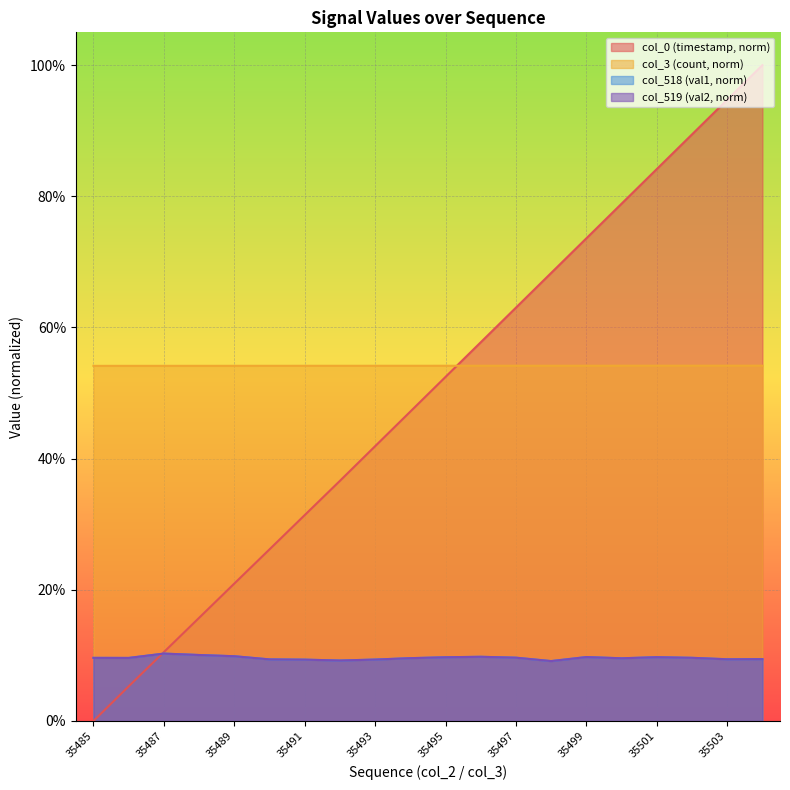

True or false: col_518 (val1) has more than 2 interior local peaks.

True